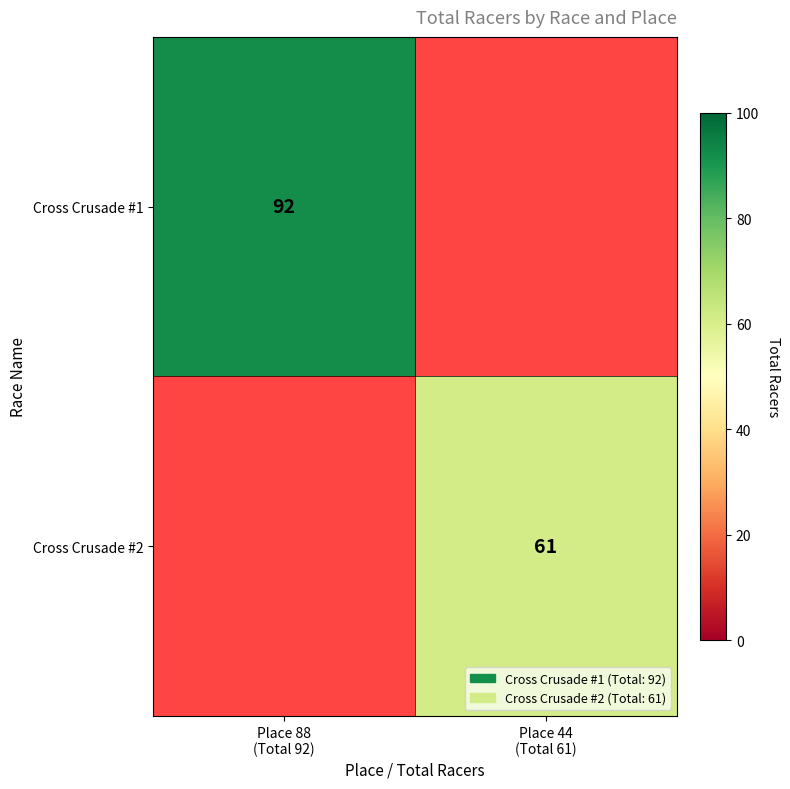

At which label does Cross Crusade #2 reach its peak?

Place 88 (Total 92)